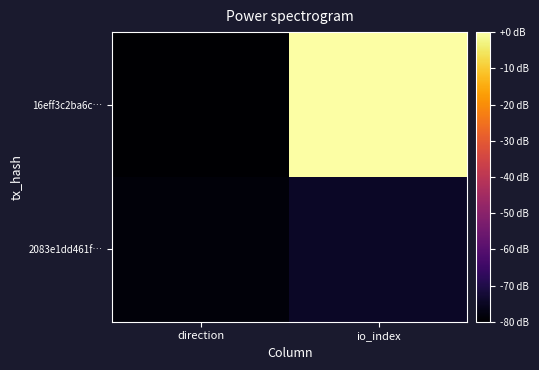

What is the total value across all series at direction?

-158.7